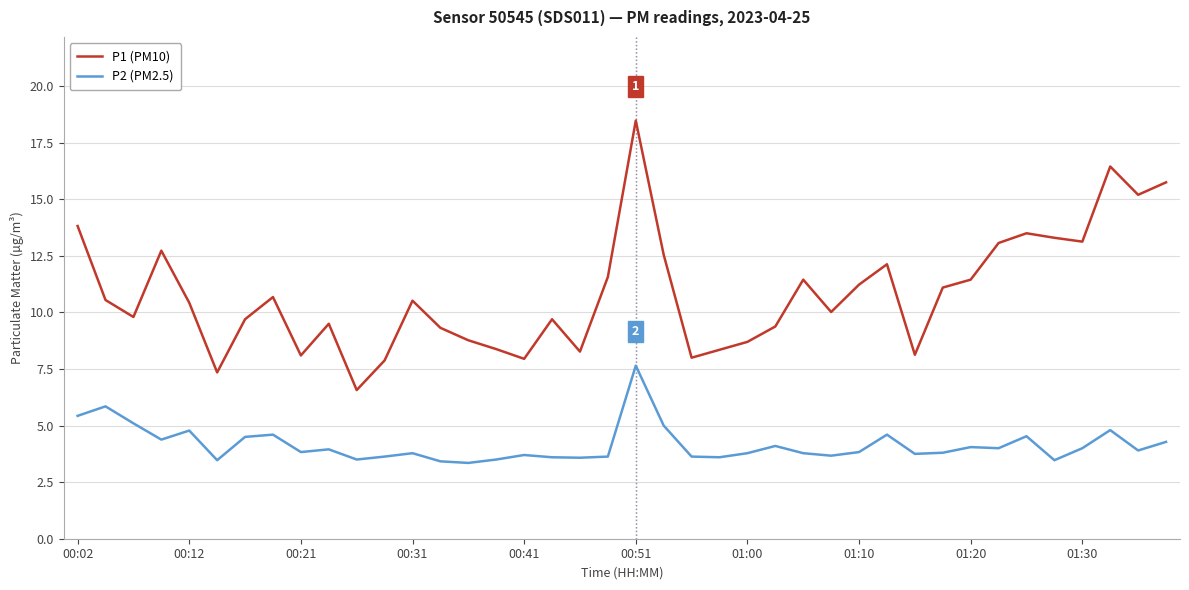

How many lines are shown in the chart?

2